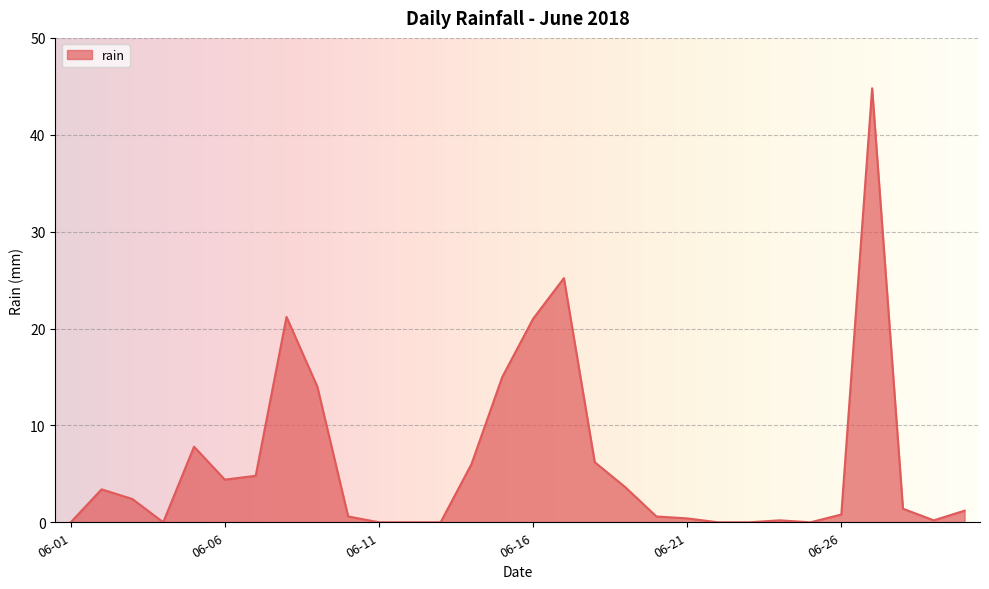

What is the greatest value displayed?

44.8